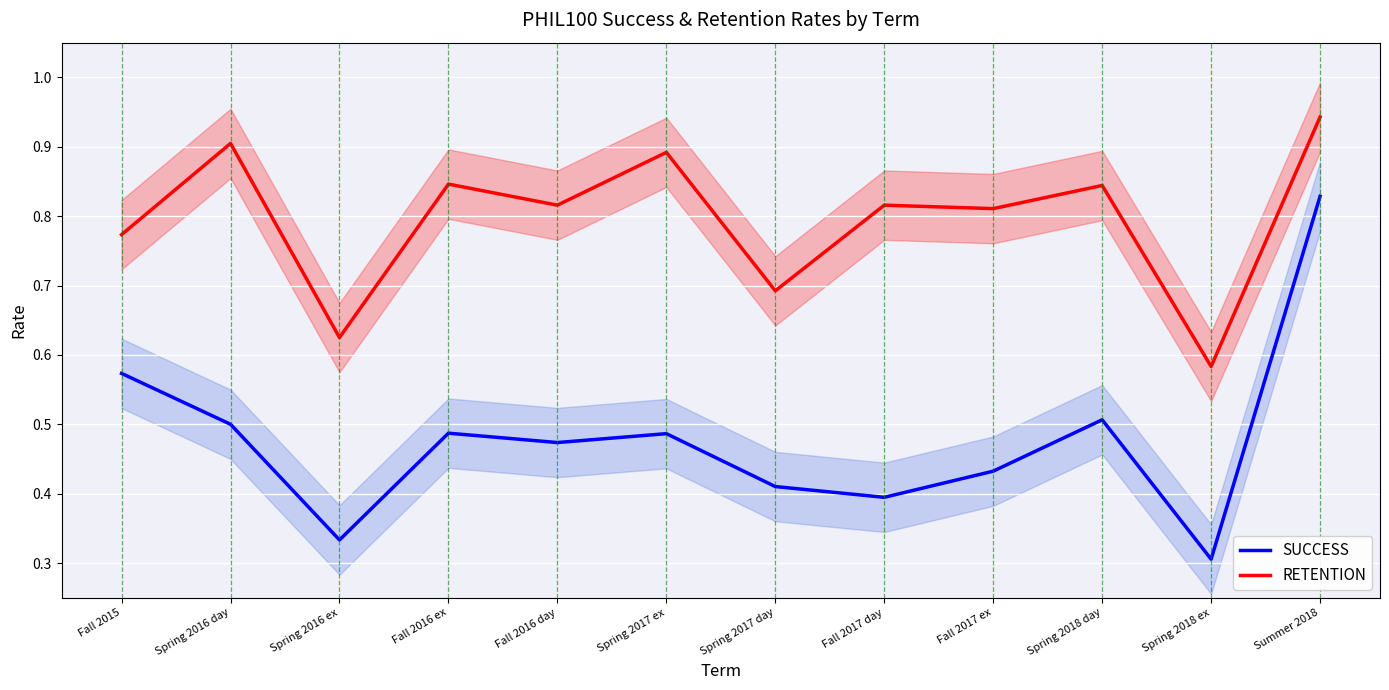

In SUCCESS, how many points are lower than both neighbors (excluding endpoints)?

4